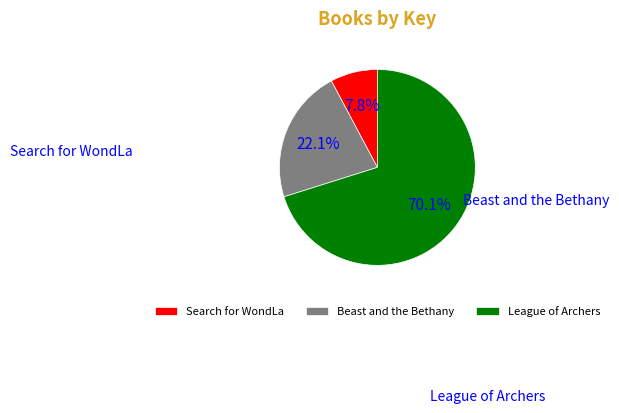

Which has a higher value, Search for WondLa or League of Archers?

League of Archers